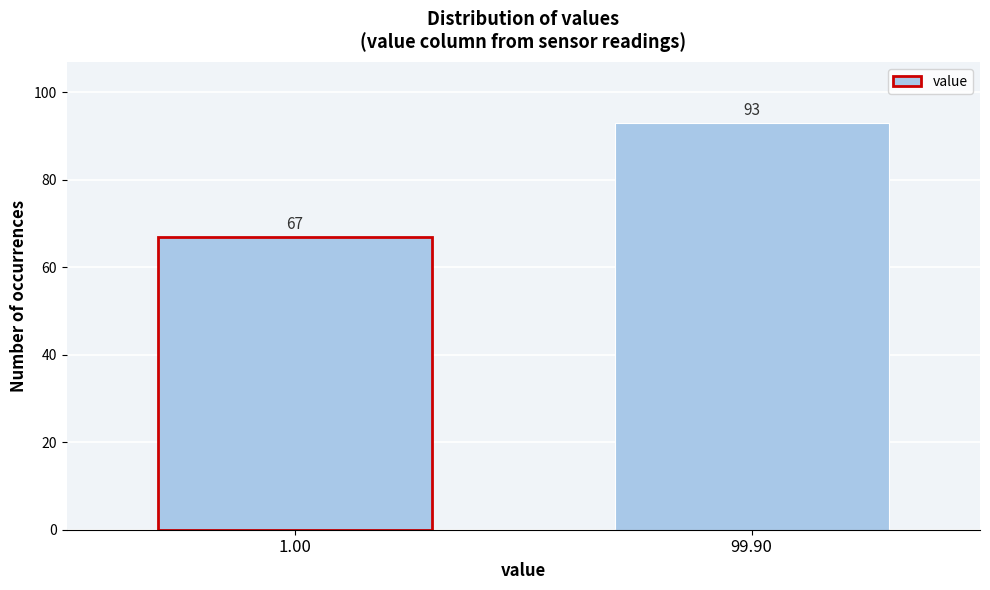

Reading left to right, list all the values displayed in this chart.

67	93